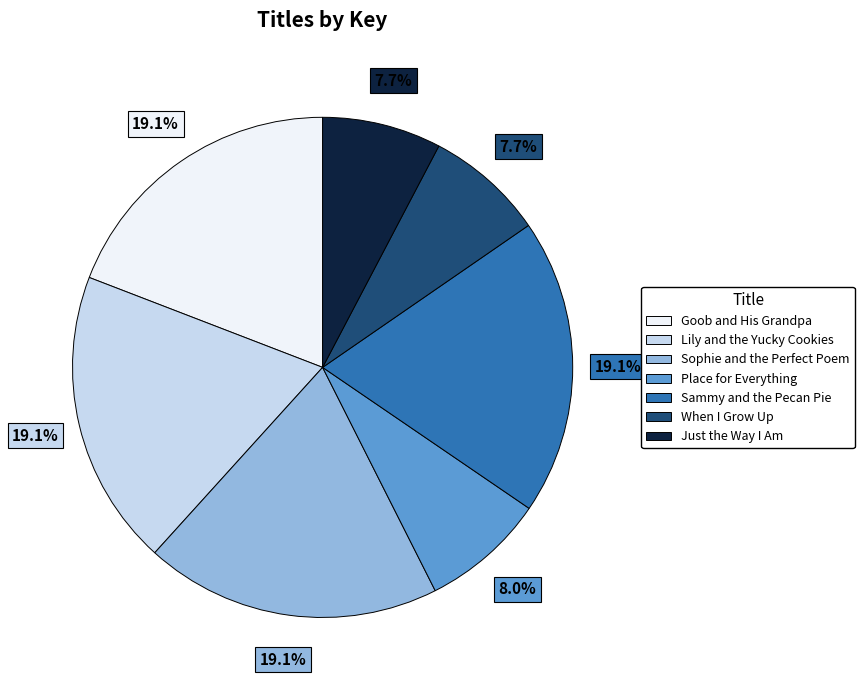

Is the sum of Place for Everything and Sophie and the Perfect Poem greater than half?

No